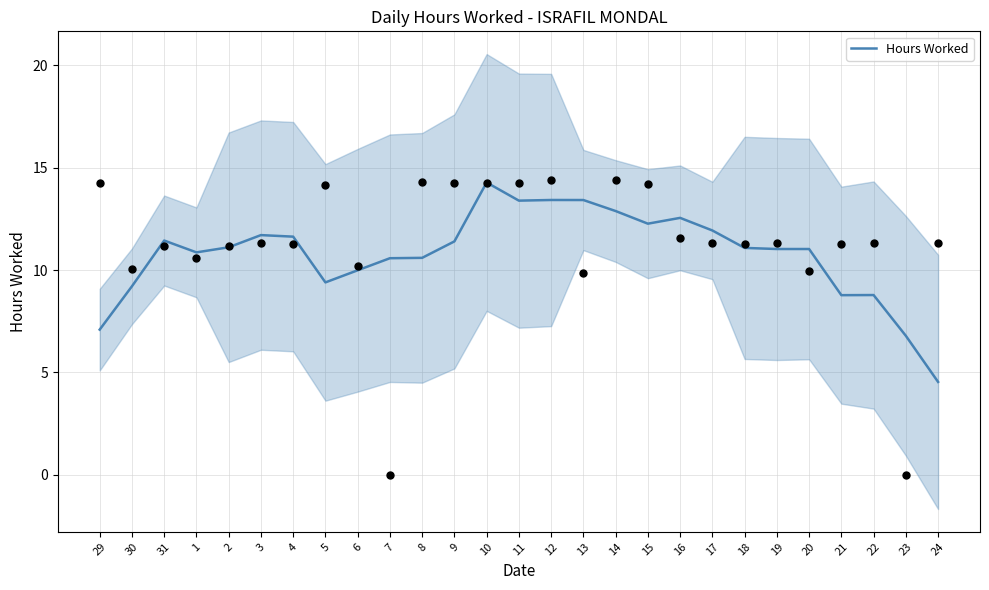

What is the ratio of the value at 12 to the value at 8?

1.3